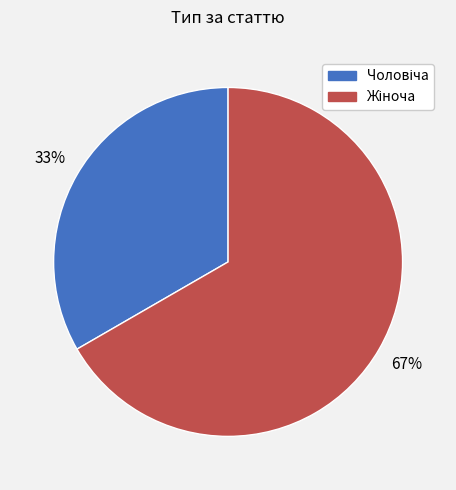

Is there a majority slice in this chart?

Yes